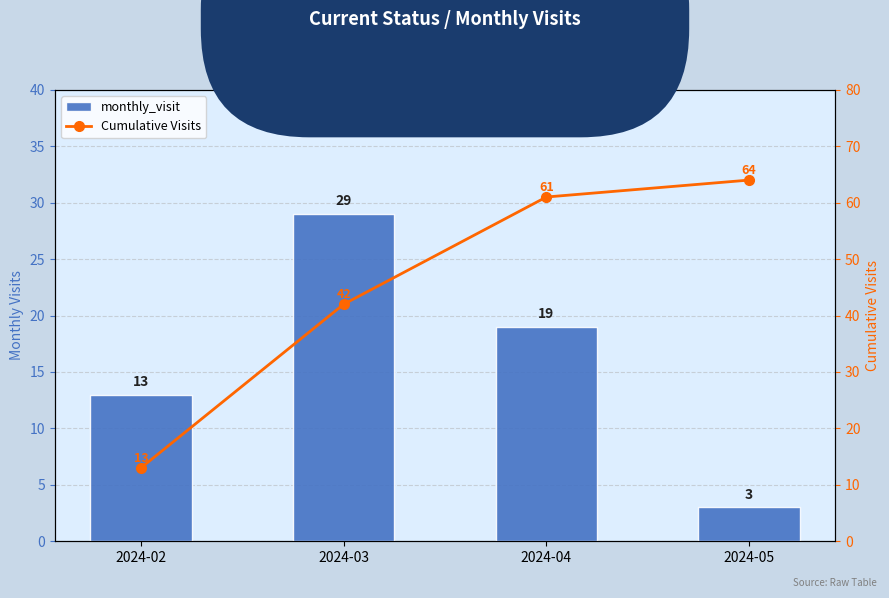

Rank the series at 2024-04 from highest to lowest value.

Cumulative Visits, monthly_visit